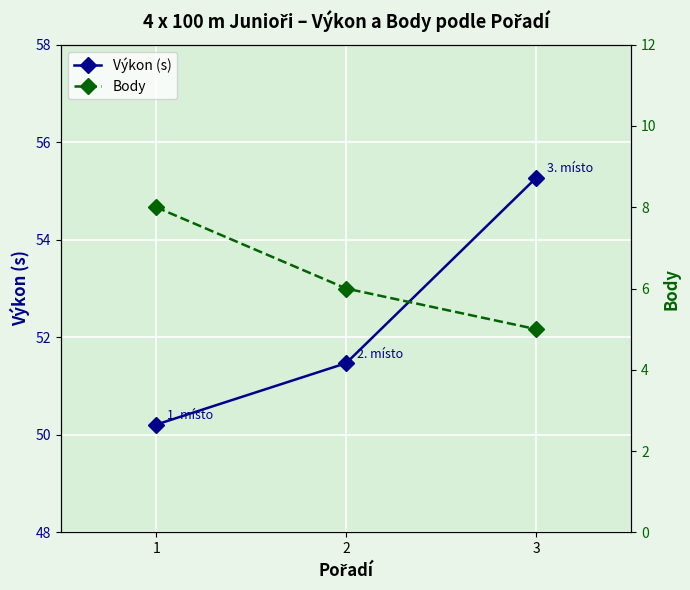

What is the sum of the Body values at 3 and 1?

13.0